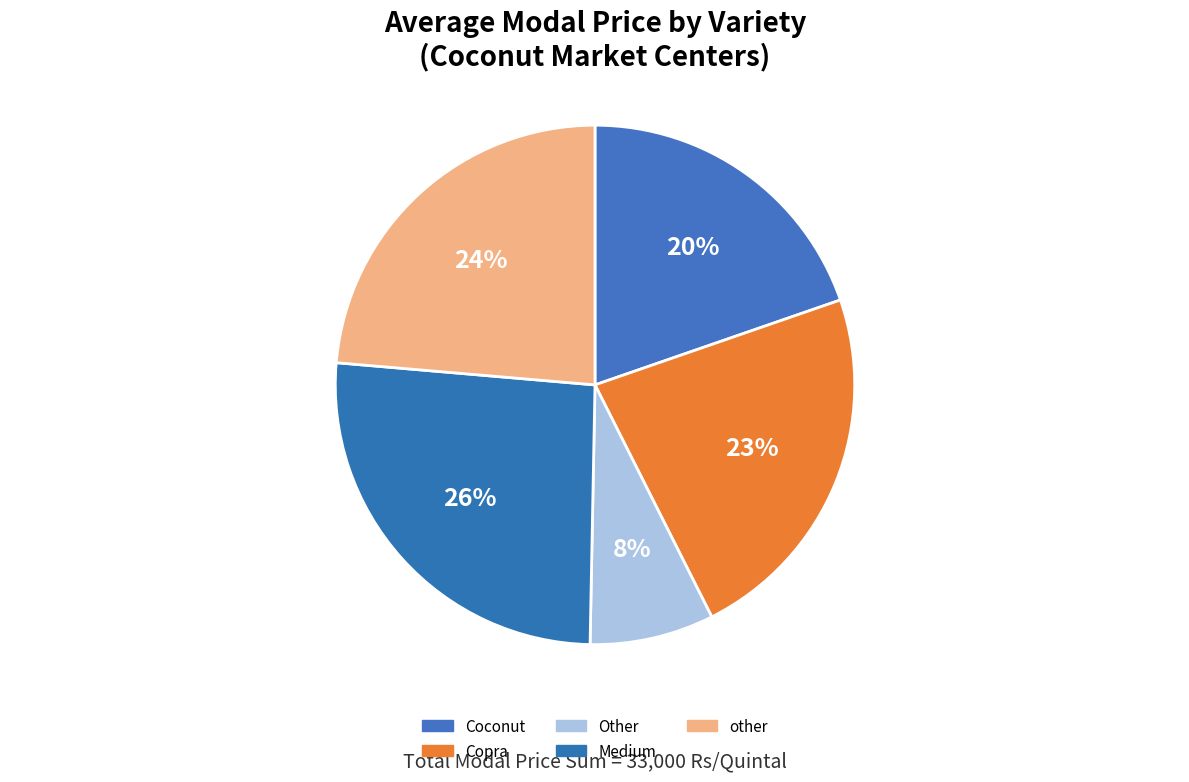

To the nearest percent, what is the combined percentage of Other and Copra?

31%